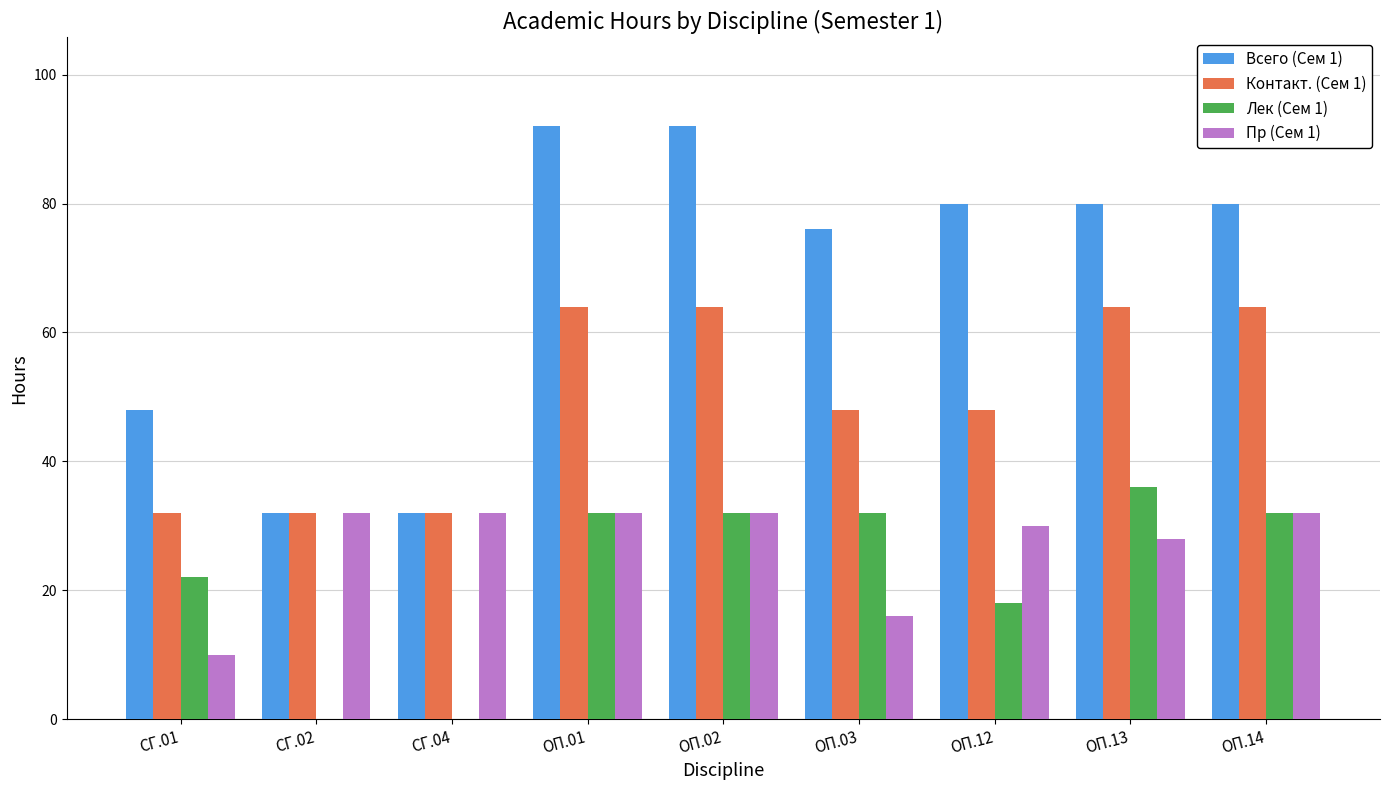

Which series has the largest total across all categories?

Всего (Сем 1)